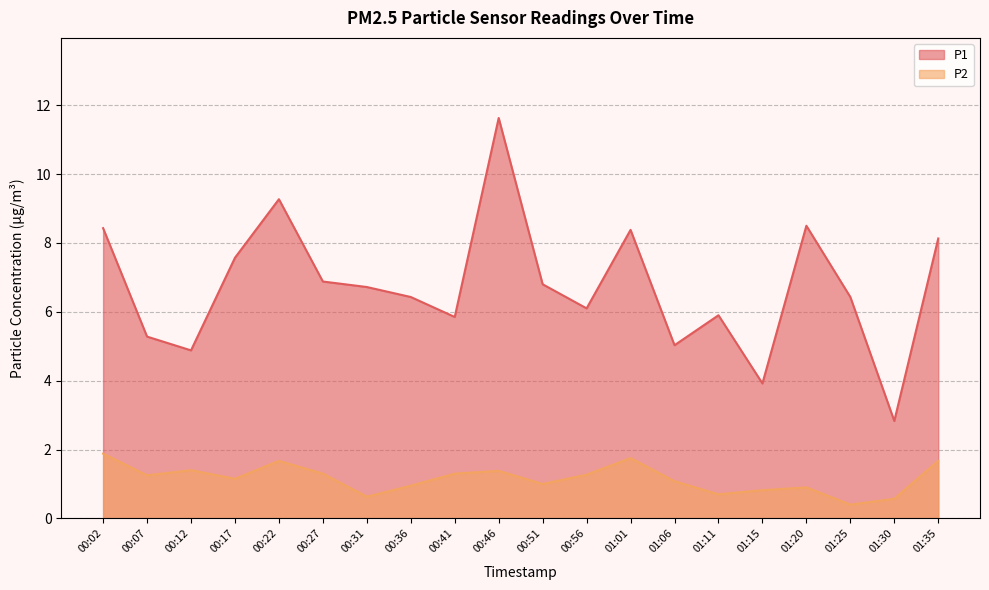

What is the label of the 18th point from the left?

01:25